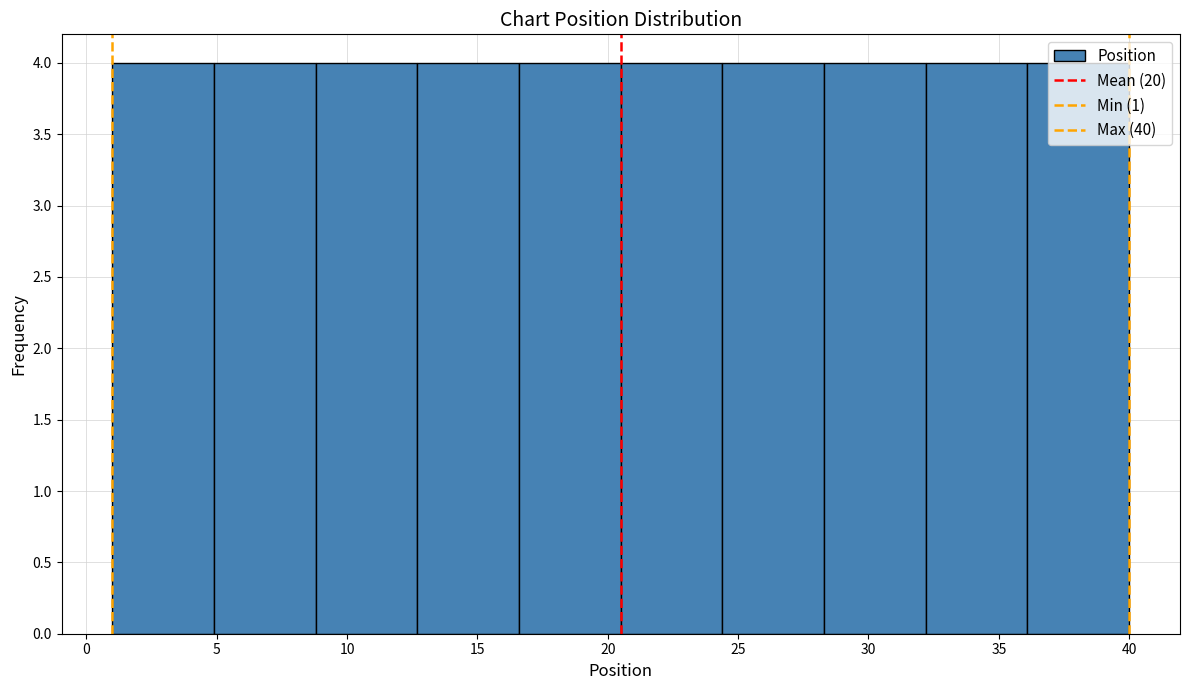

What is the height of the bar covering 1.0 to 4.9 on the x-axis? Neither the bar edges nor the heights are printed on the chart, so give them approximately, as read against the axes.

4